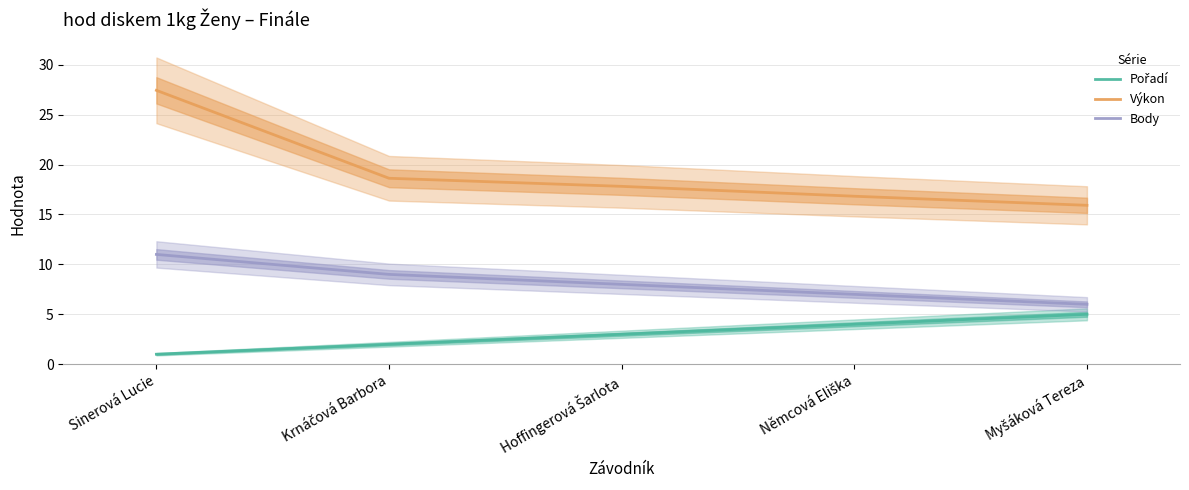

Which has a higher value, Krnáčová Barbora or Myšáková Tereza?

Myšáková Tereza